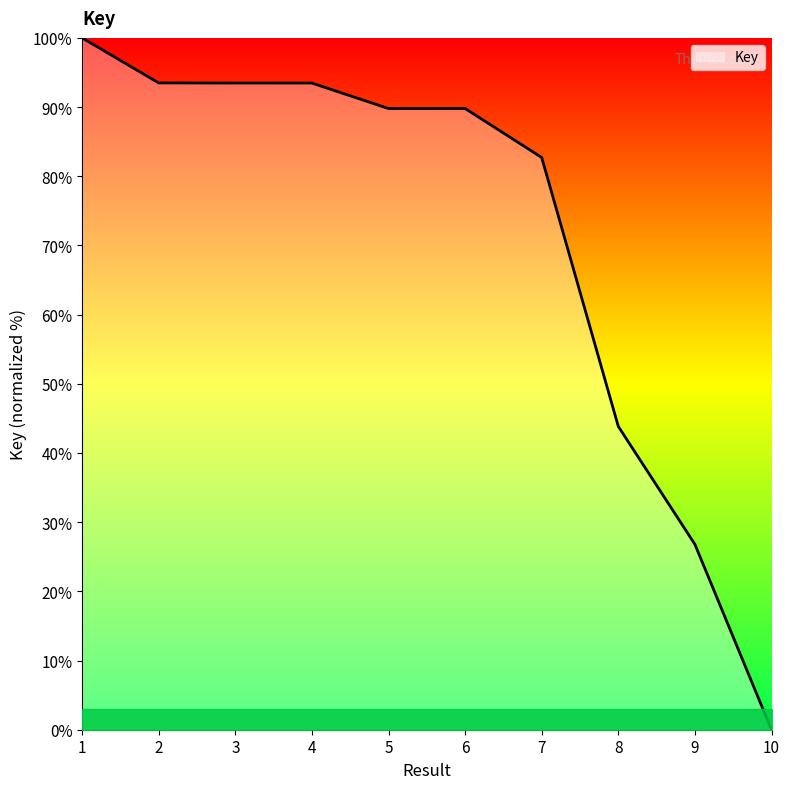

True or false: the data has more than 2 interior local peaks.

False